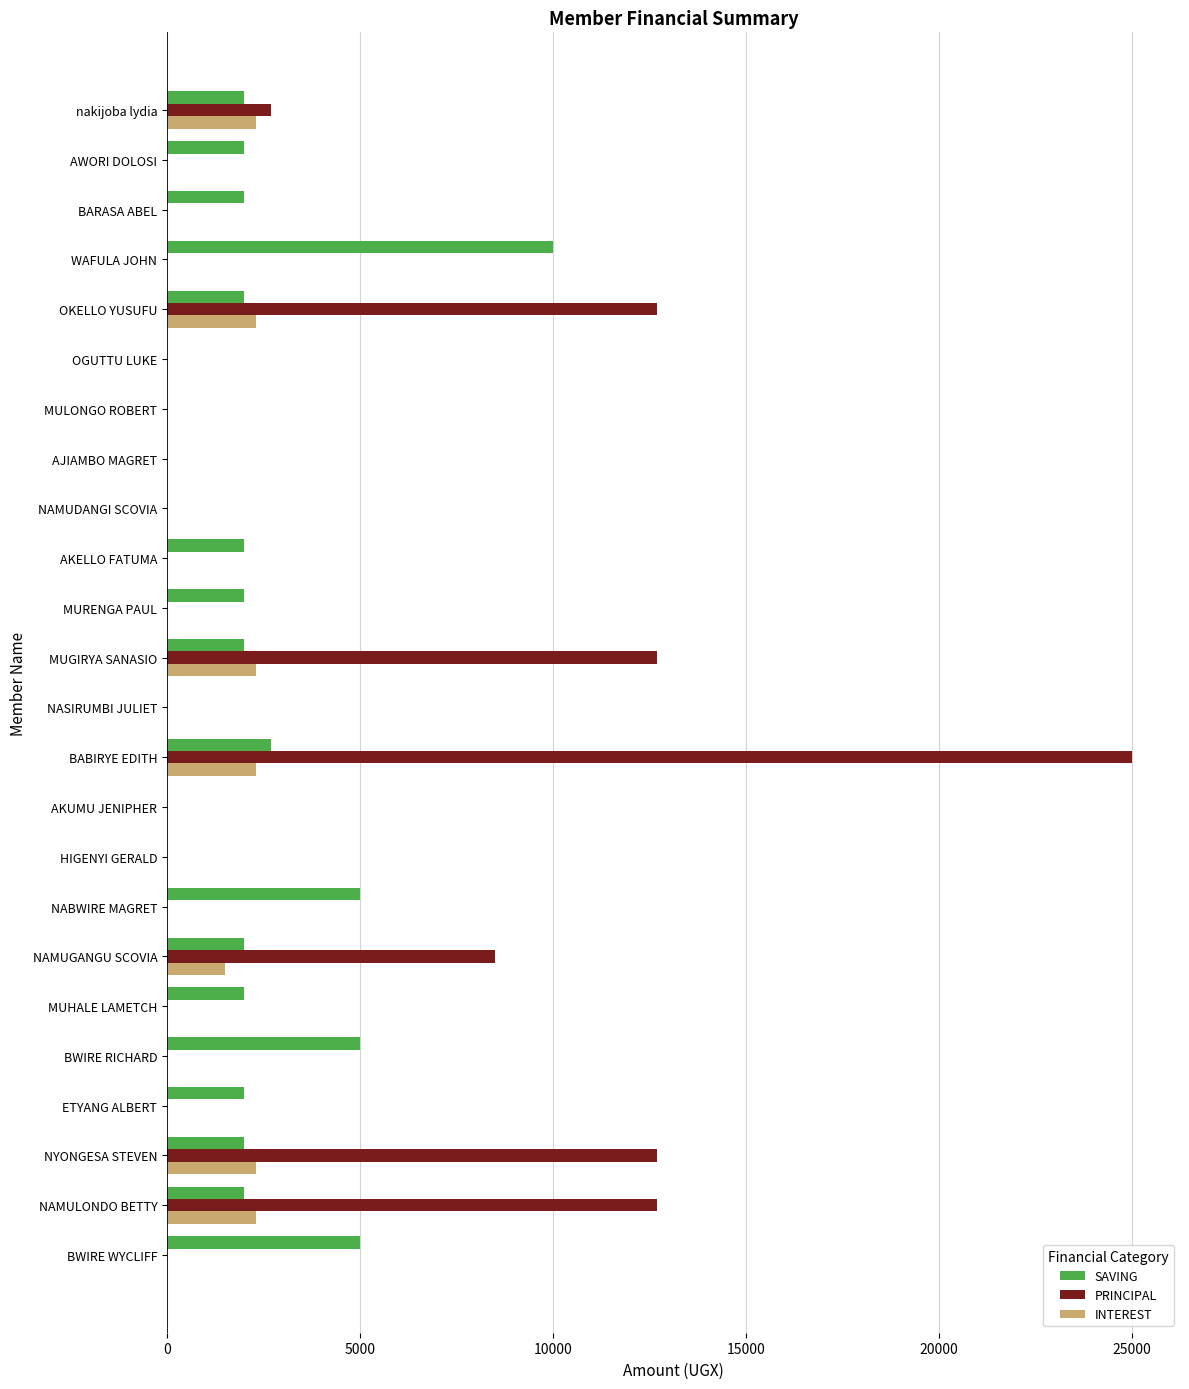

Between BWIRE RICHARD and OKELLO YUSUFU, which series saw the biggest shift?

PRINCIPAL